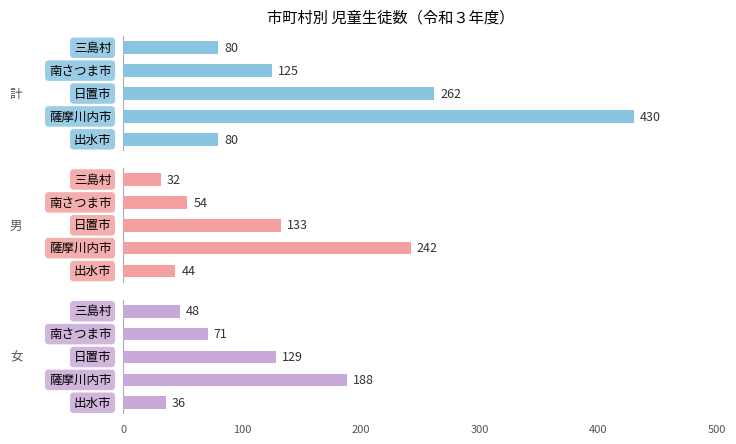

Rank the series by their maximum value, from highest to lowest.

計, 男, 女